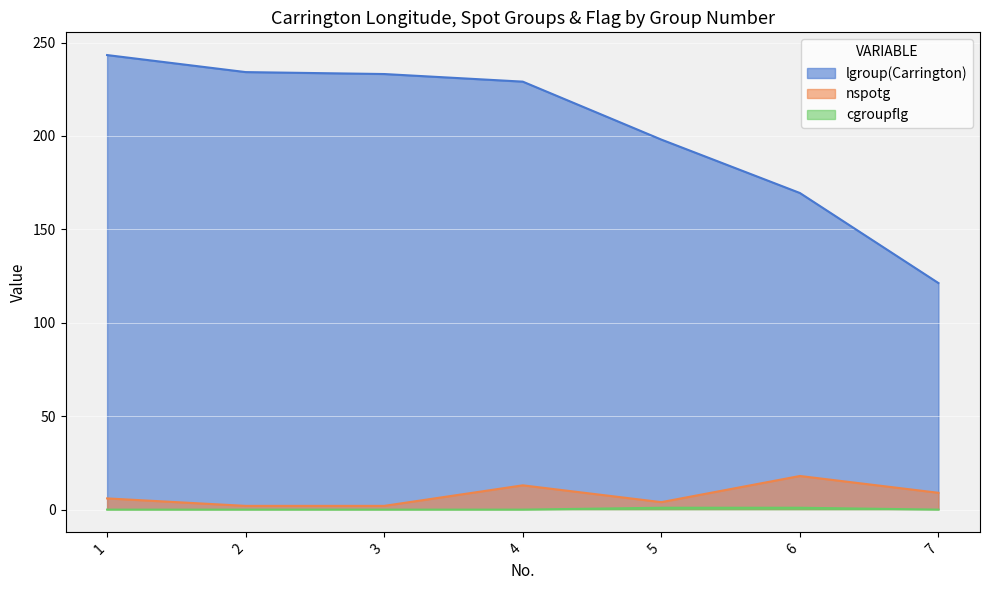

What are all the series names shown in the legend?

lgroup(Carrington), nspotg, cgroupflg